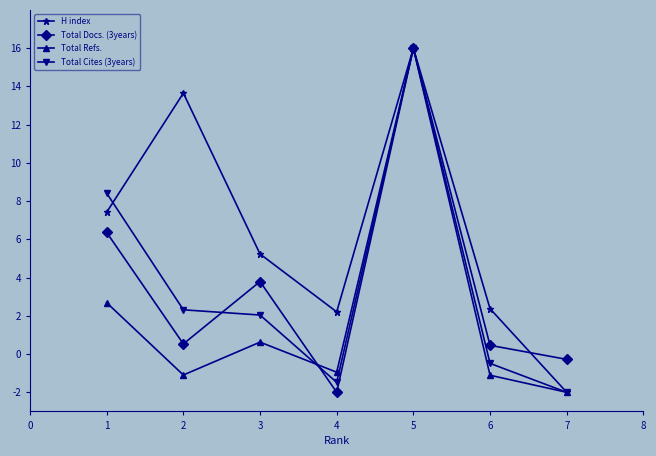

What is the total value across all series at 2?

15.4